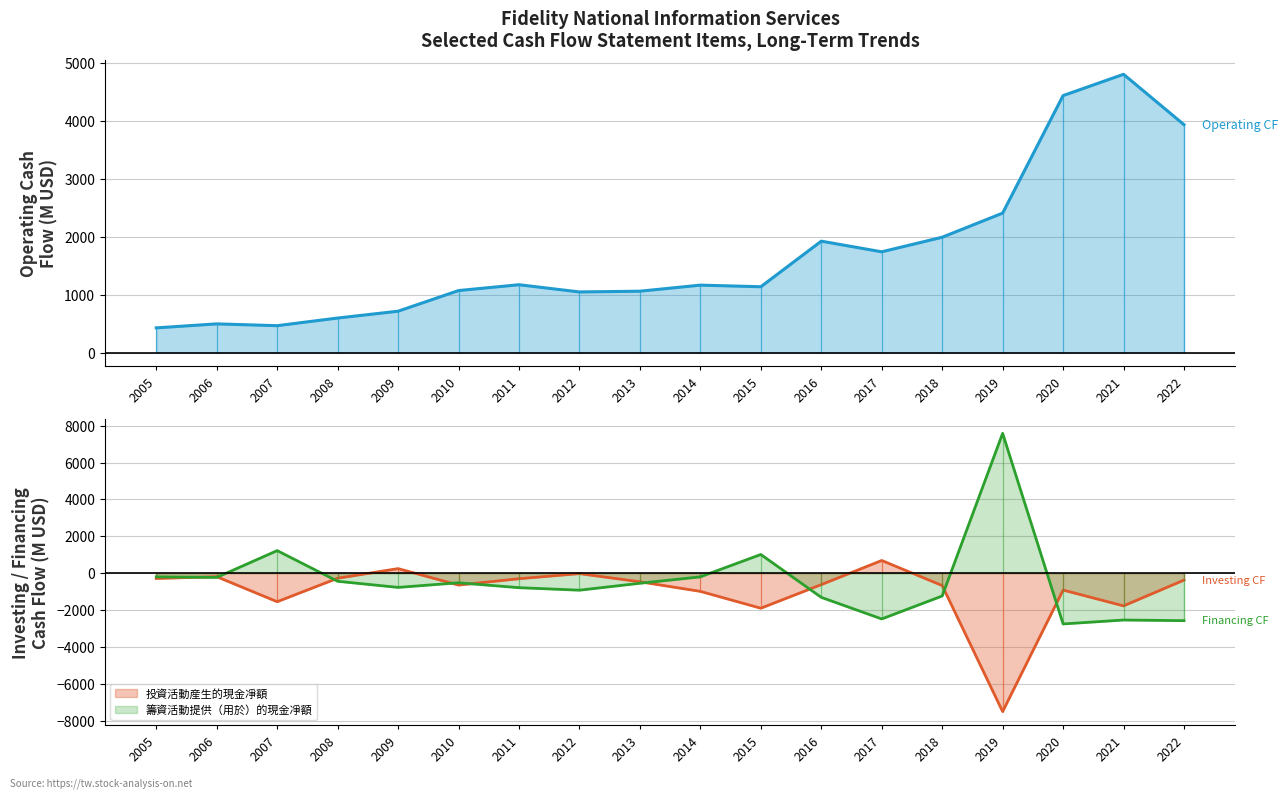

Which category has the highest value across all series?

2019